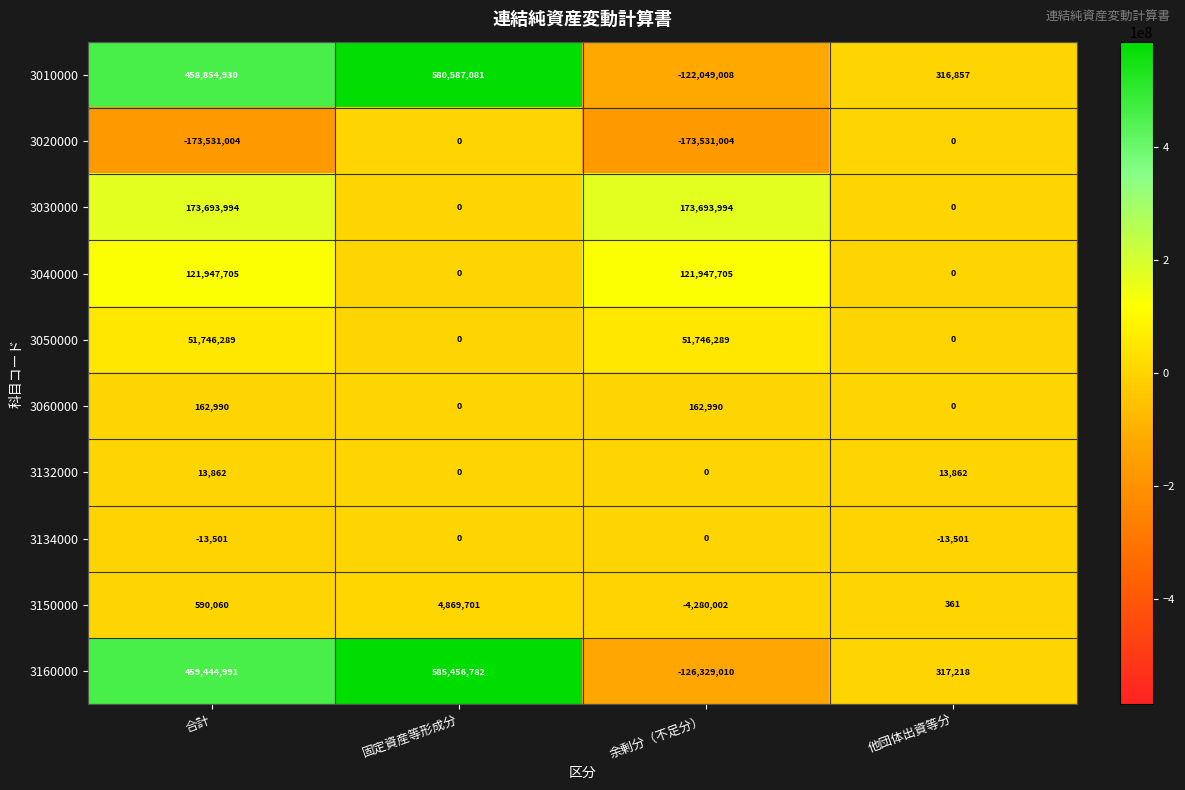

What is the greatest value displayed?

585456782